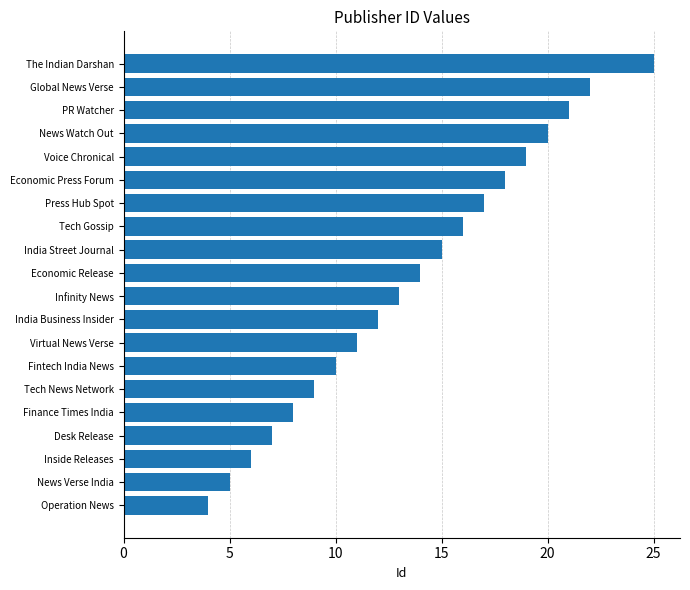

Reading top to bottom, transcribe all the data shown in this chart.

25	22	21	20	19	18	17	16	15	14	13	12	11	10	9	8	7	6	5	4